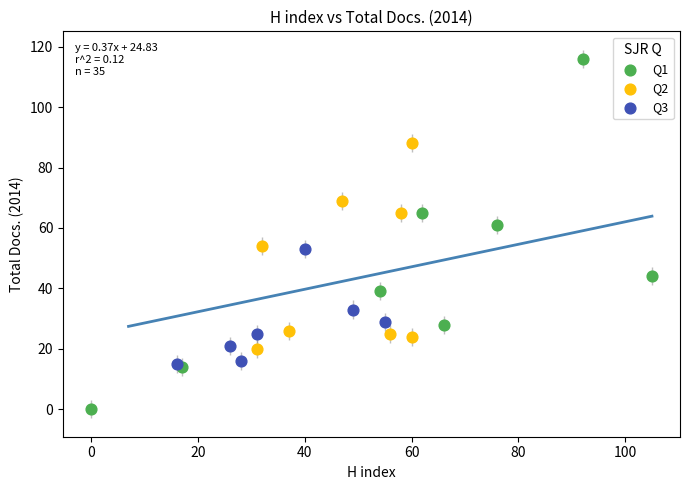

Which series contains the highest Y value?

Q1